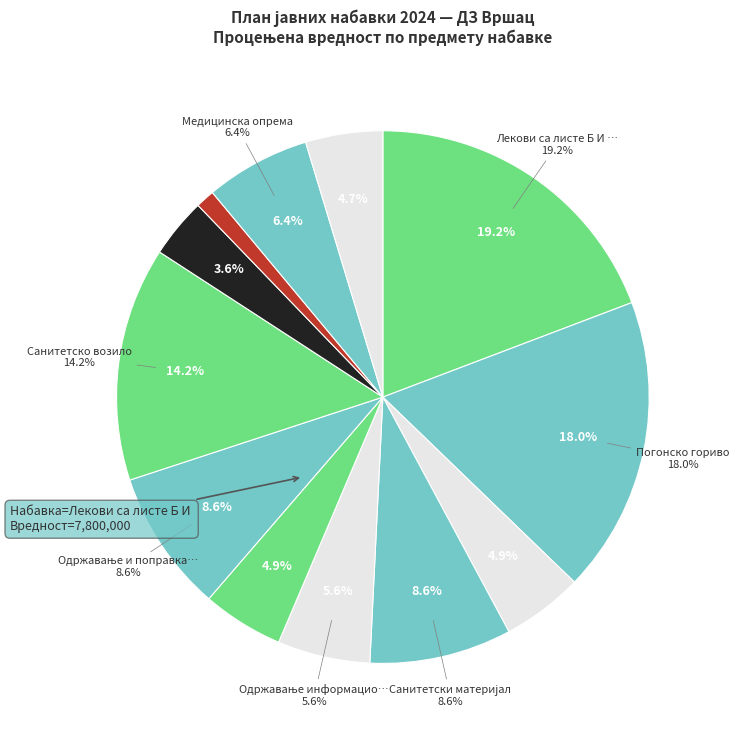

Which category has the smallest portion of the pie?

Цитолошки микроскоп